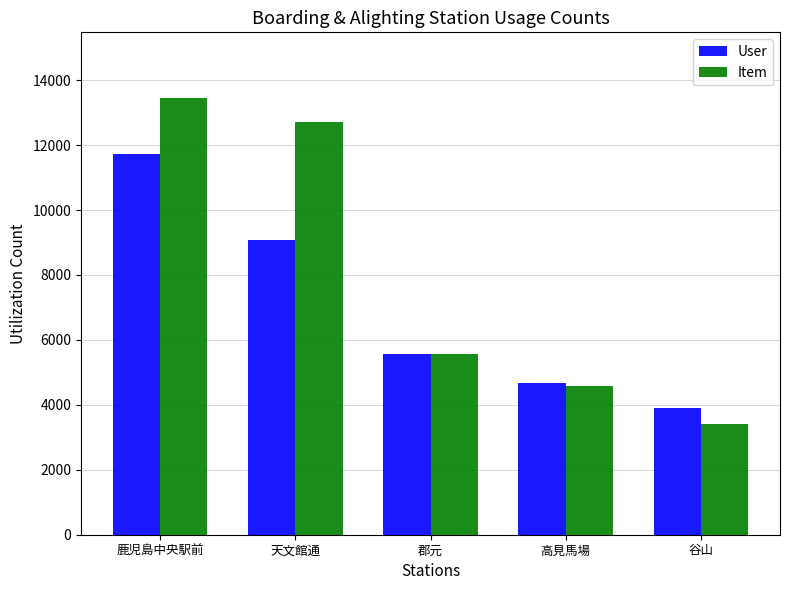

What value does the User series have at 谷山, to the nearest 100?

3900